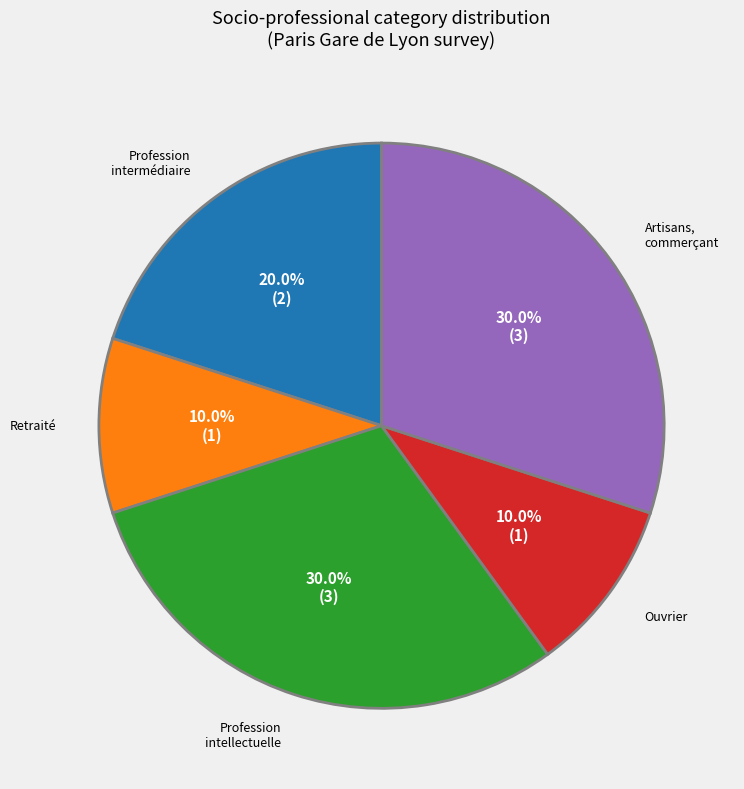

Does any single category account for the majority?

No